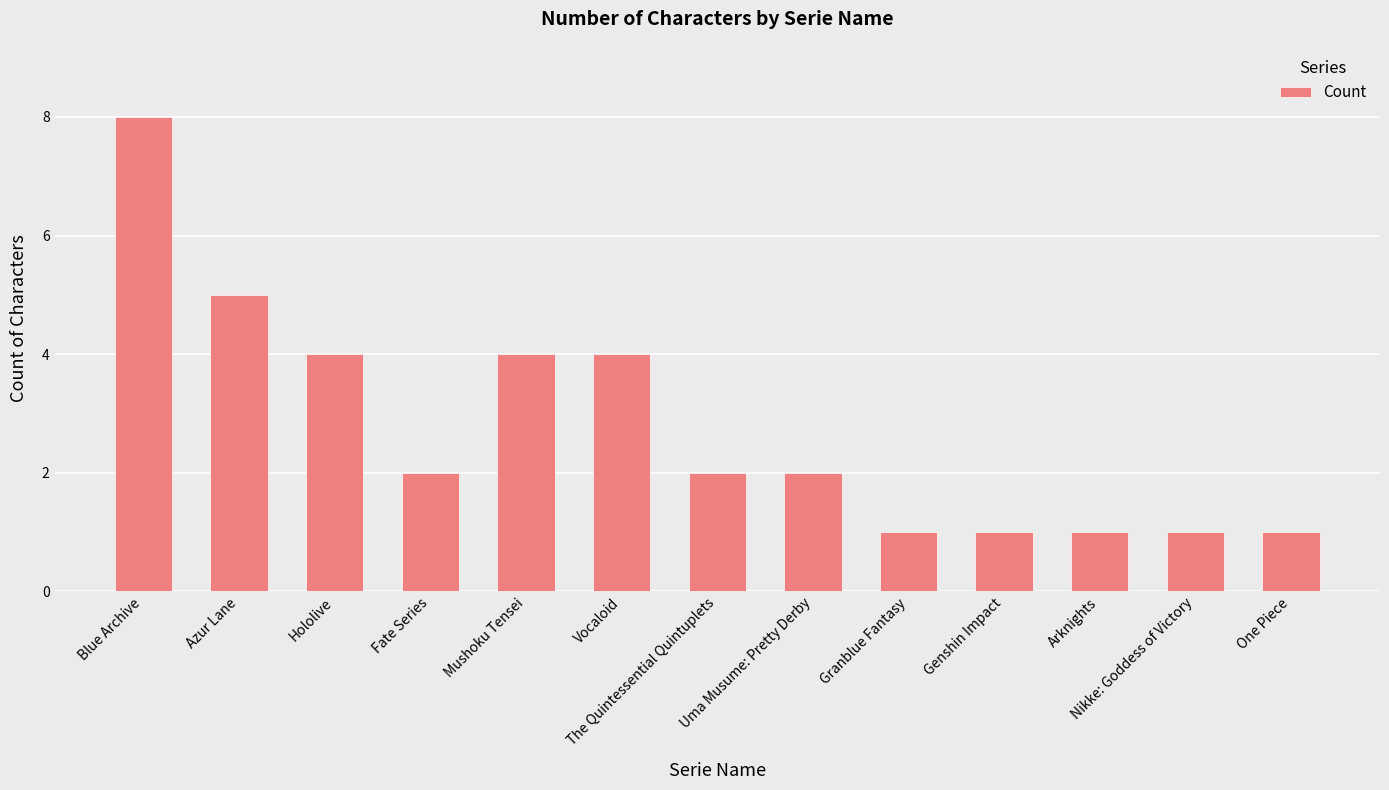

How many distinct data groups are displayed?

1